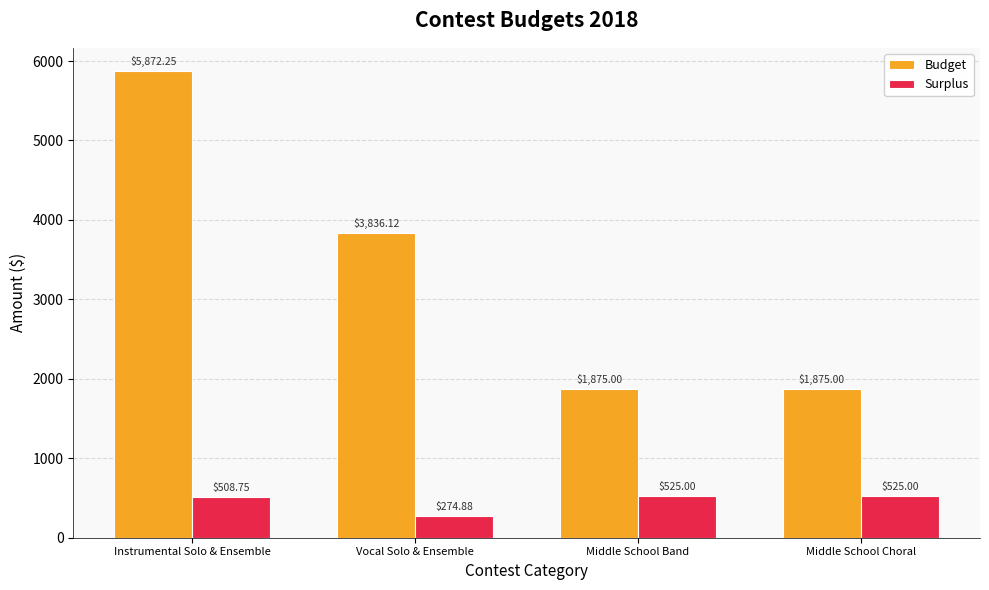

At which label does Budget reach its peak?

Instrumental Solo & Ensemble